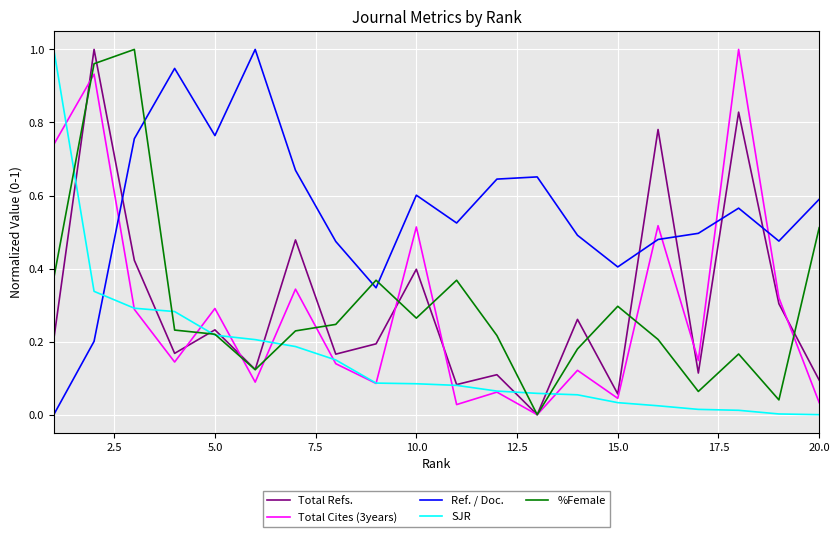

How many intersections are there between Total Cites (3years) and Ref. / Doc.?

5